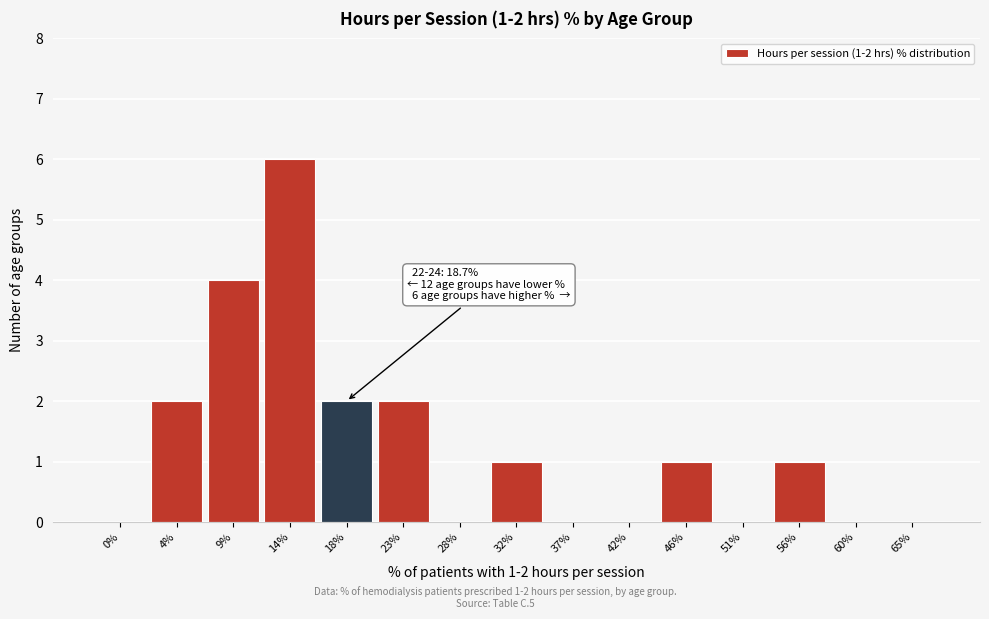

Reading right to left, transcribe all the data shown in this chart.

65%=0	60%=0	56%=1	51%=0	46%=1	42%=0	37%=0	32%=1	28%=0	23%=2	18%=2	14%=6	9%=4	4%=2	0%=0